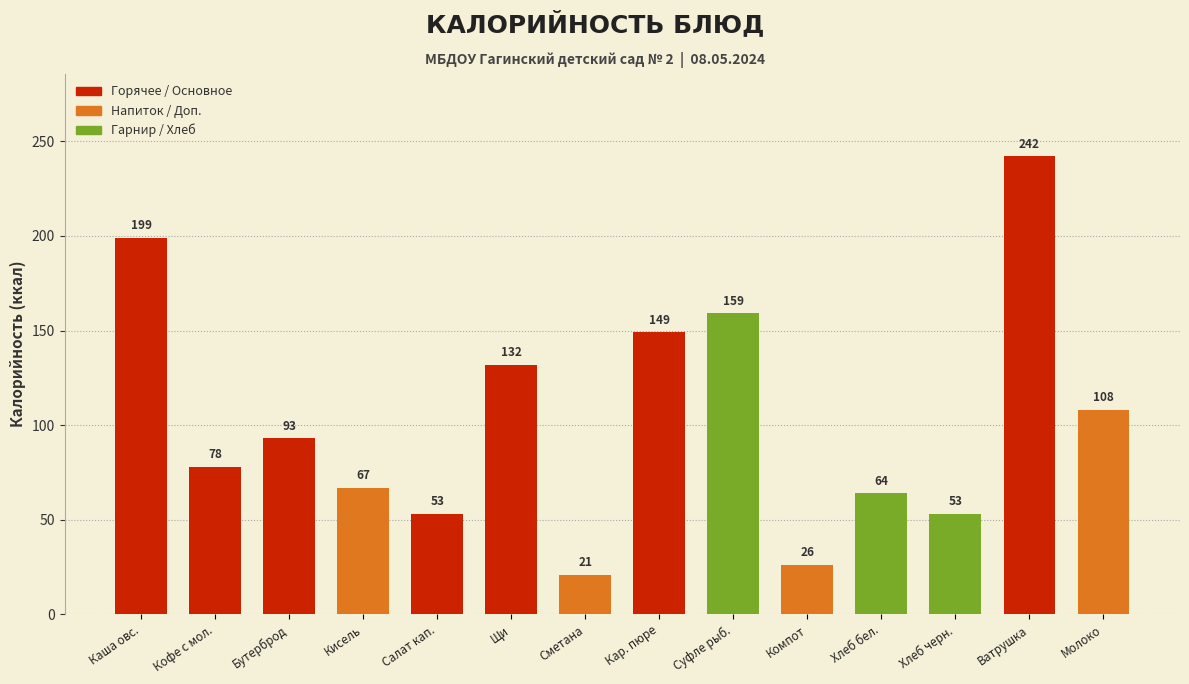

Reading left to right, list all the values displayed in this chart.

199	78	93	67	53	132	21	149	159	26	64	53	242	108